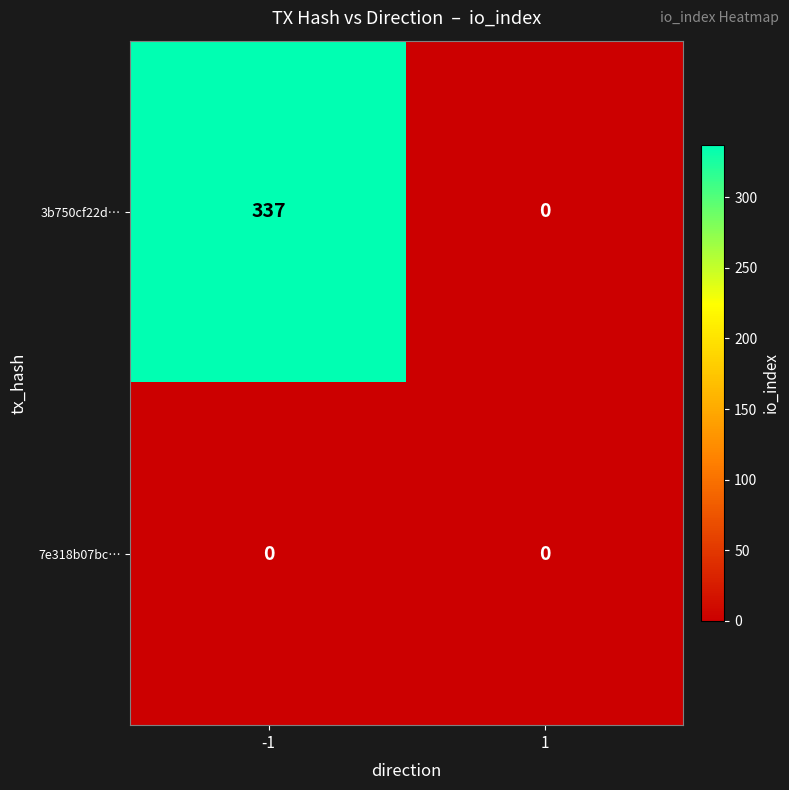

The value of 3b750cf22d… at -1 is 337. True or false?

True